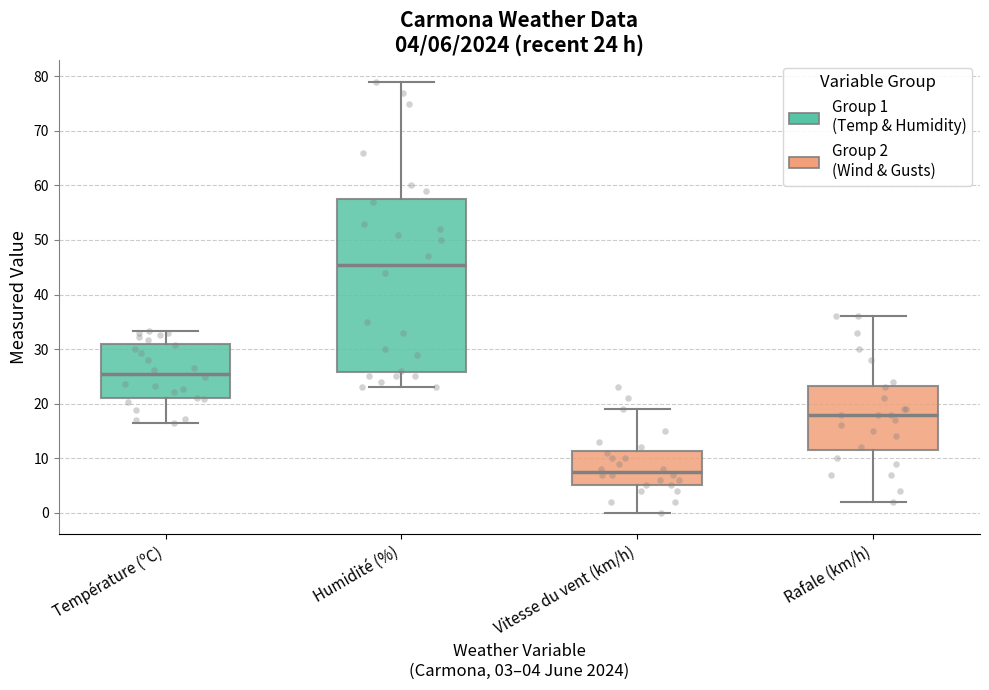

Comparing the boxes themselves (not the whiskers), which one is the tallest?

Humidité (%)